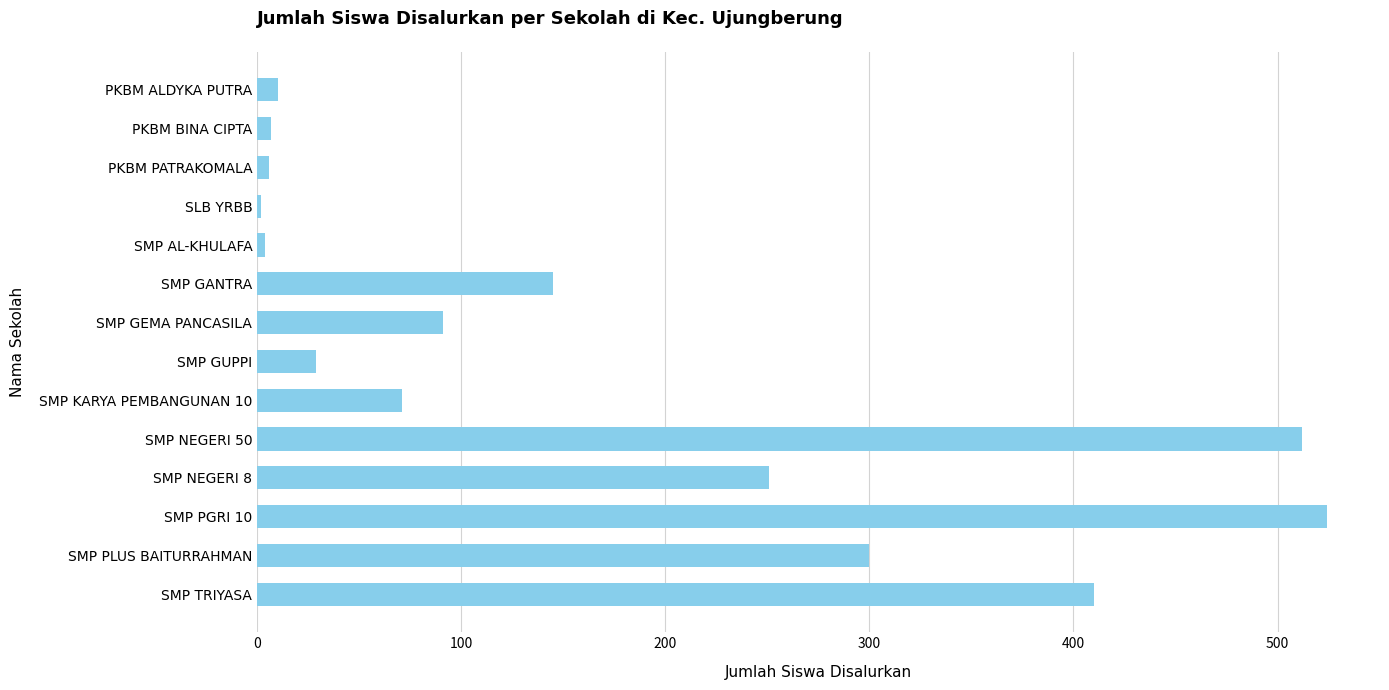

The chart shows a value of 163 at SMP GEMA PANCASILA. True or false?

False